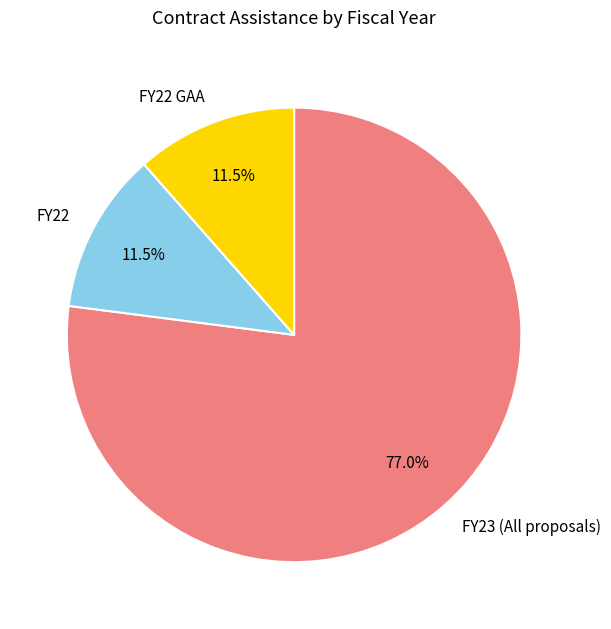

What percentage is NOT represented by FY23 (All proposals)?

23.0%